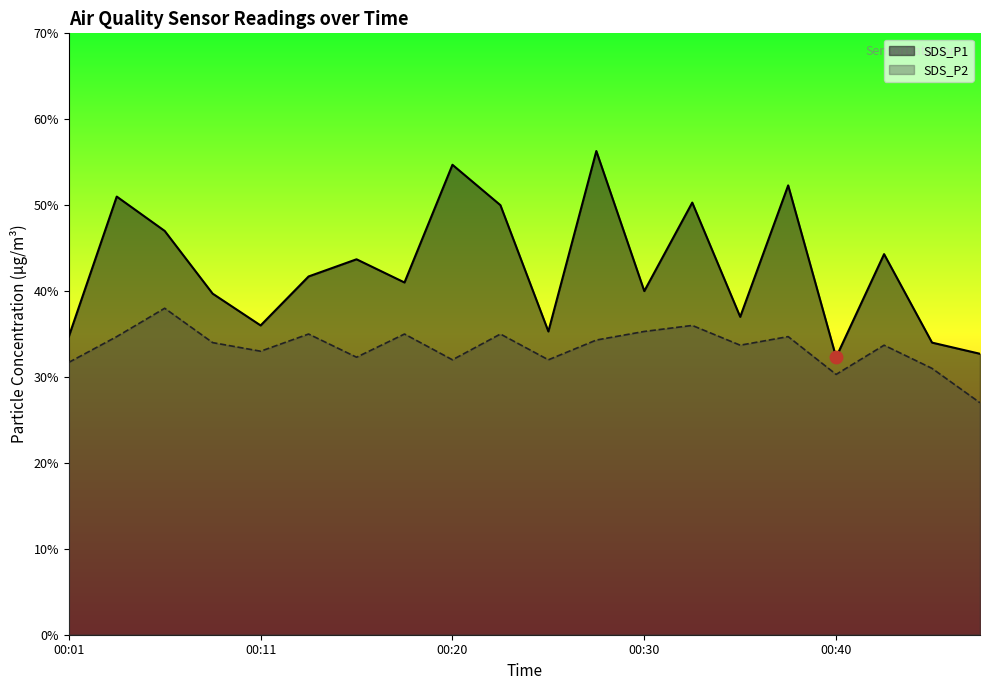

Reading right to left, transcribe all the data shown in this chart.

SDS_P1: 3.3	3.4	4.4	3.2	5.2	3.7	5.0	4.0	5.6	3.5	5.0	5.5	4.1	4.4	4.2	3.6	4.0	4.7	5.1	3.5
SDS_P2: 2.7	3.1	3.4	3.0	3.5	3.4	3.6	3.5	3.4	3.2	3.5	3.2	3.5	3.2	3.5	3.3	3.4	3.8	3.5	3.2